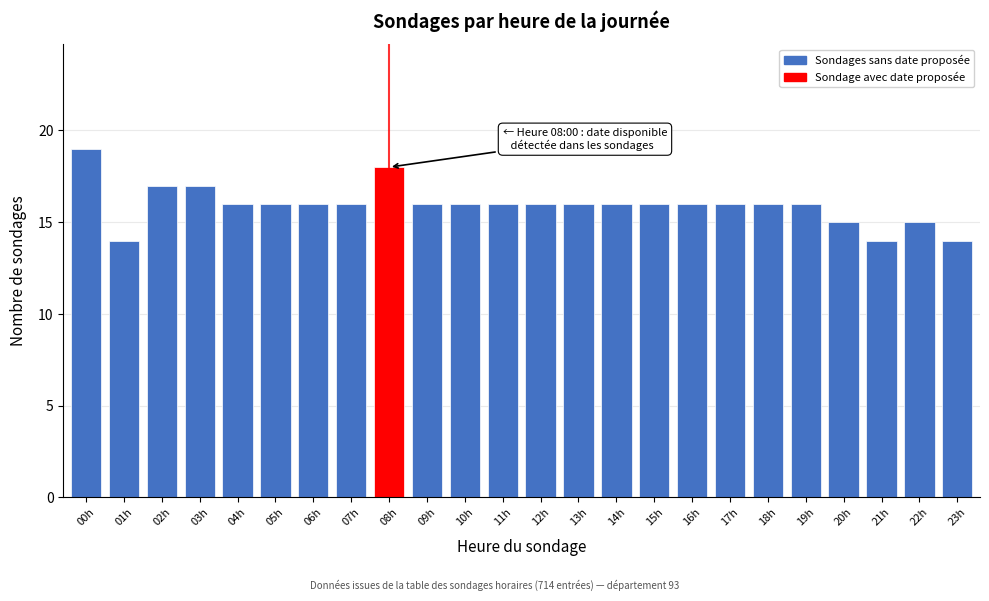

Reading left to right, list all the values displayed in this chart.

00h=19	01h=14	02h=17	03h=17	04h=16	05h=16	06h=16	07h=16	08h=18	09h=16	10h=16	11h=16	12h=16	13h=16	14h=16	15h=16	16h=16	17h=16	18h=16	19h=16	20h=15	21h=14	22h=15	23h=14